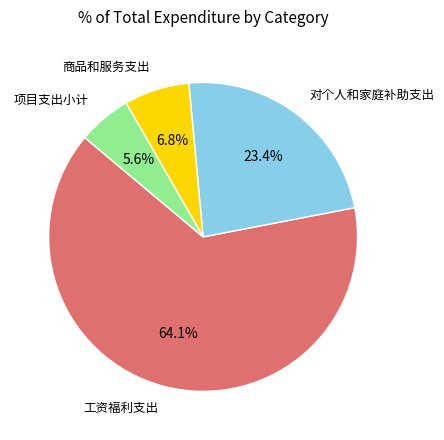

How many slices are in this pie chart?

4